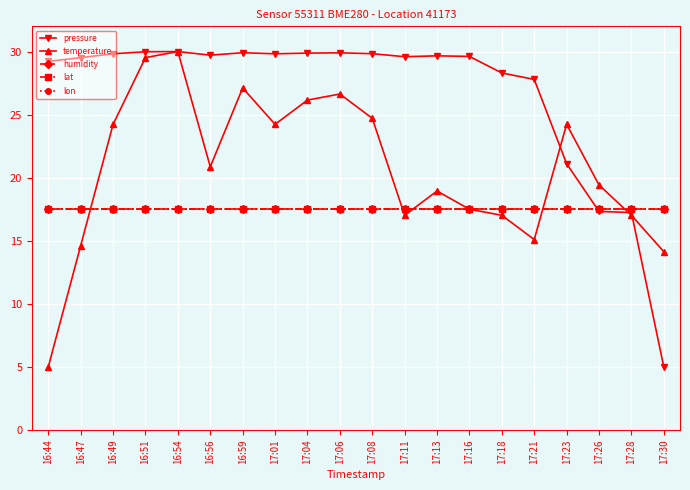

What is the total value across all series at 17:26?

89.2